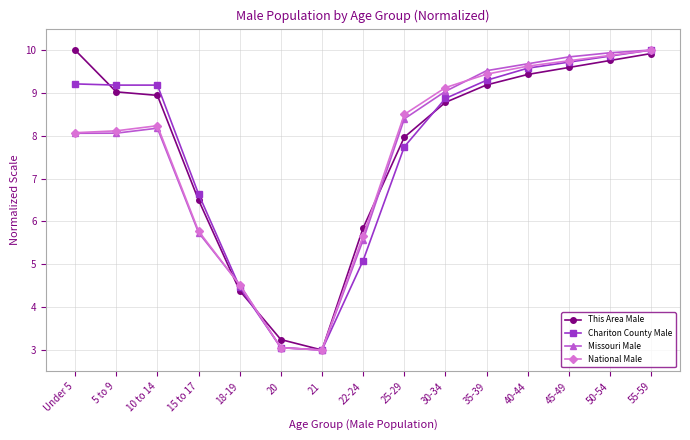

Does the chart display data point markers on the line(s)?

Yes